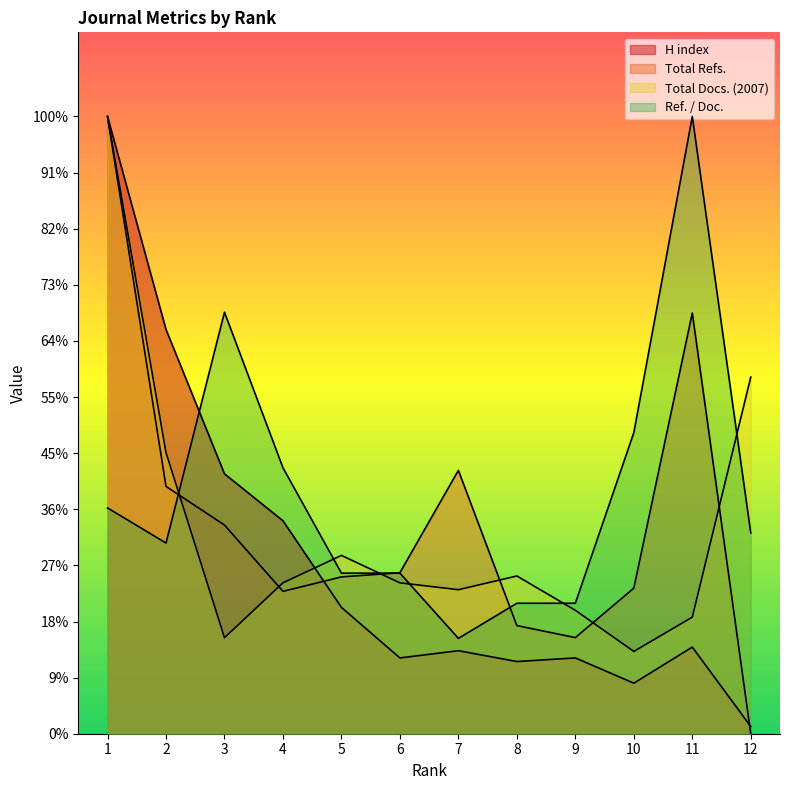

Does the chart display data point markers on the line(s)?

No